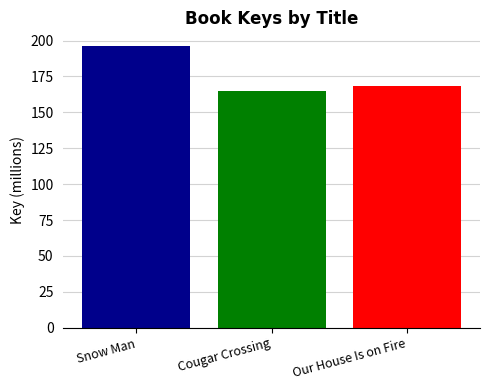

The chart shows a value of 79.3 at Cougar Crossing. True or false?

False